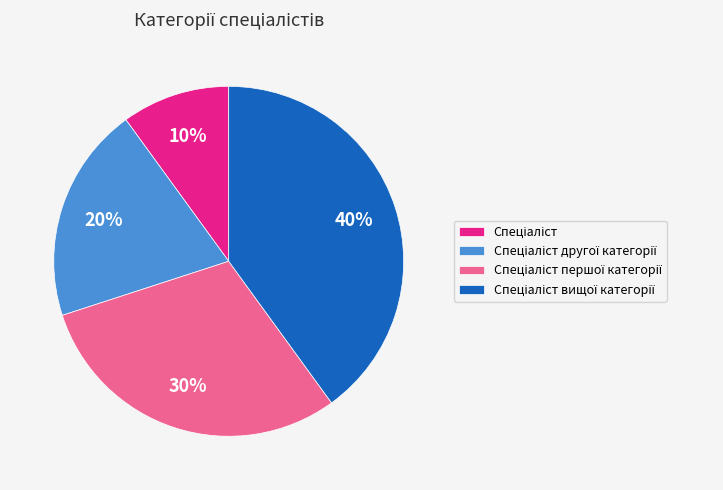

Is there any slice that represents more than half of the pie?

No